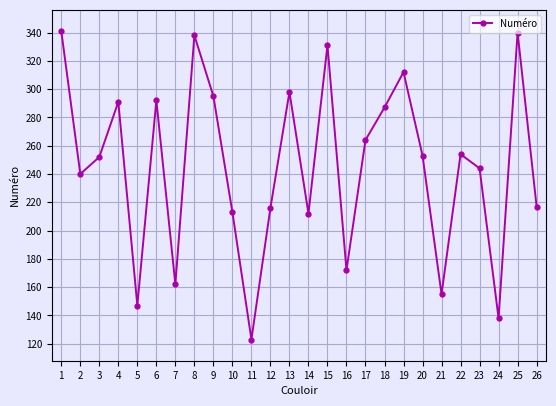

What is the average value?

246